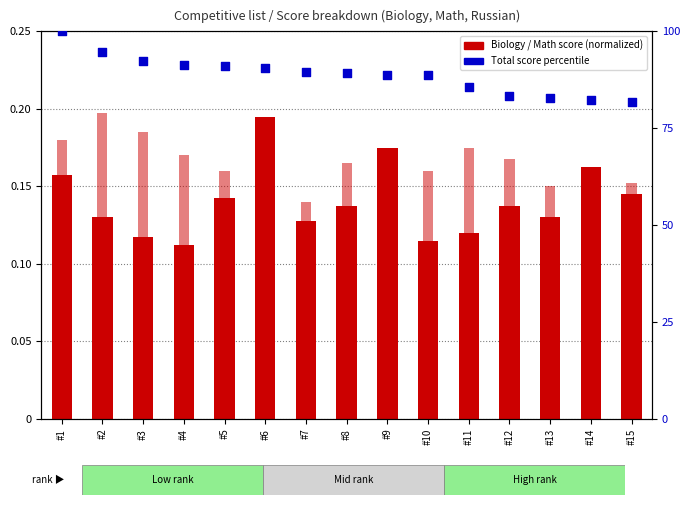

Which series reaches the minimum Y coordinate?

Biology score (normalized)